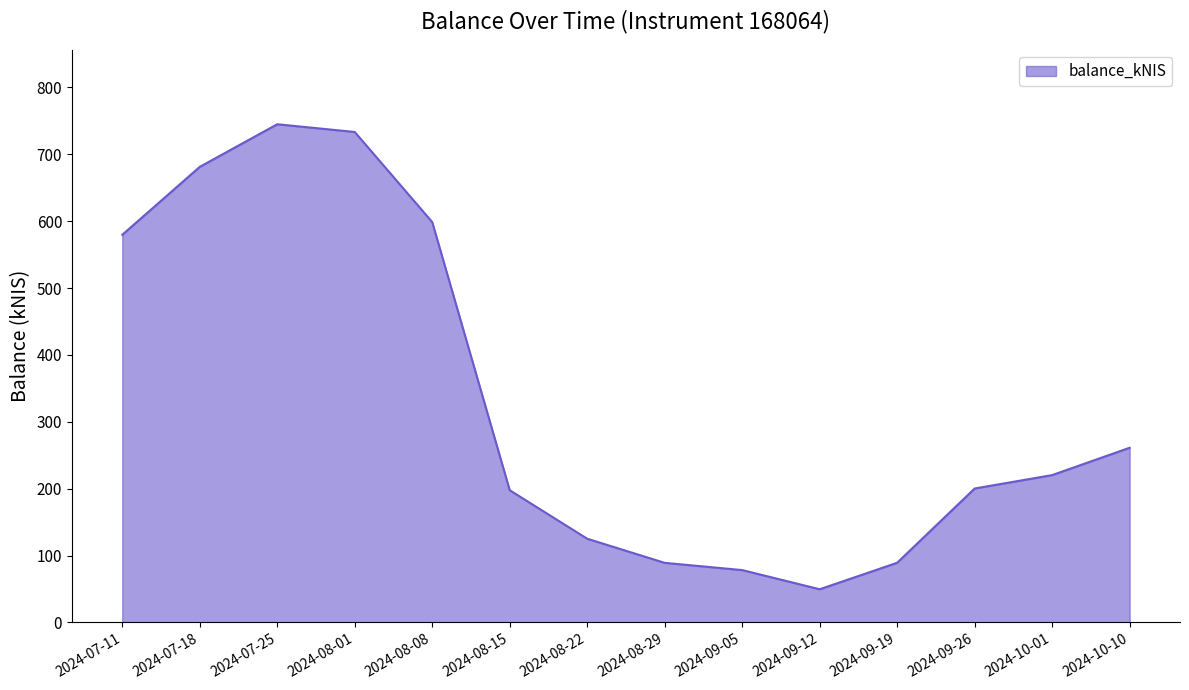

Between 2024-07-18 and 2024-10-01, which is larger?

2024-07-18